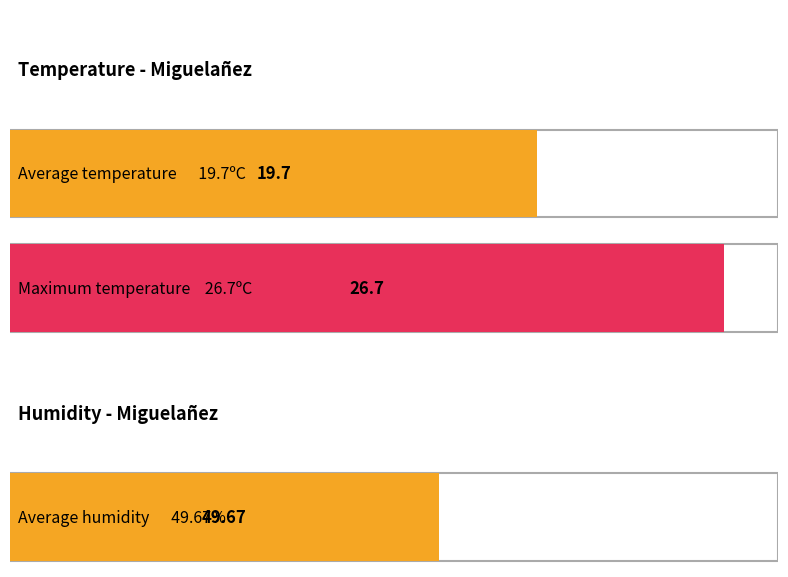

Which series has the largest range (max minus min)?

Humidity (%)